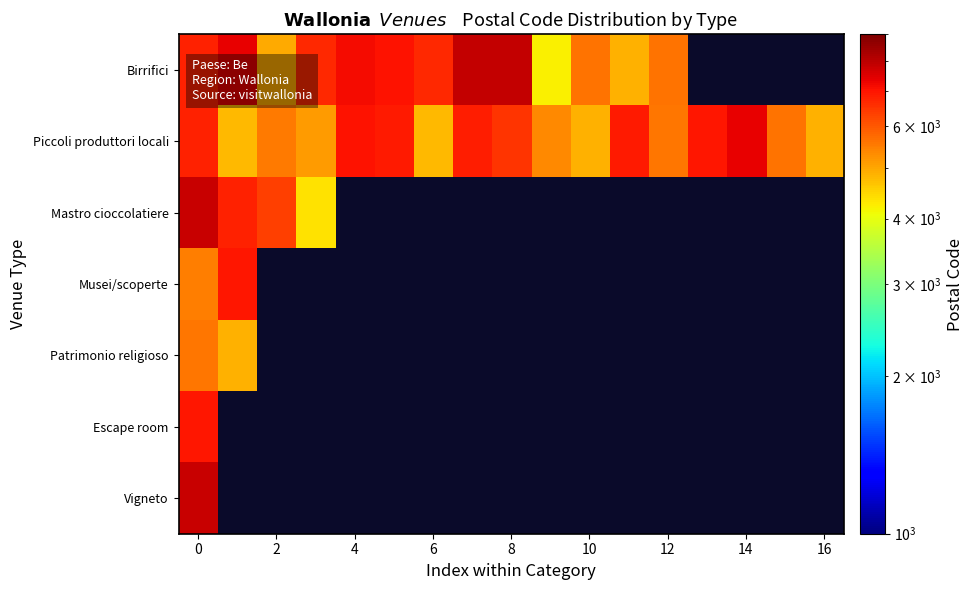

What is the spread (max minus min) of values at 12?

1024.0